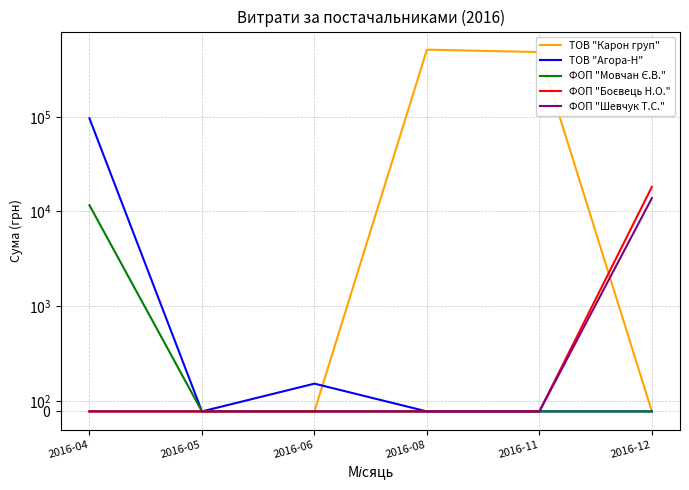

What is the highest value of the ТОВ "Агора-Н" series?

96225.9